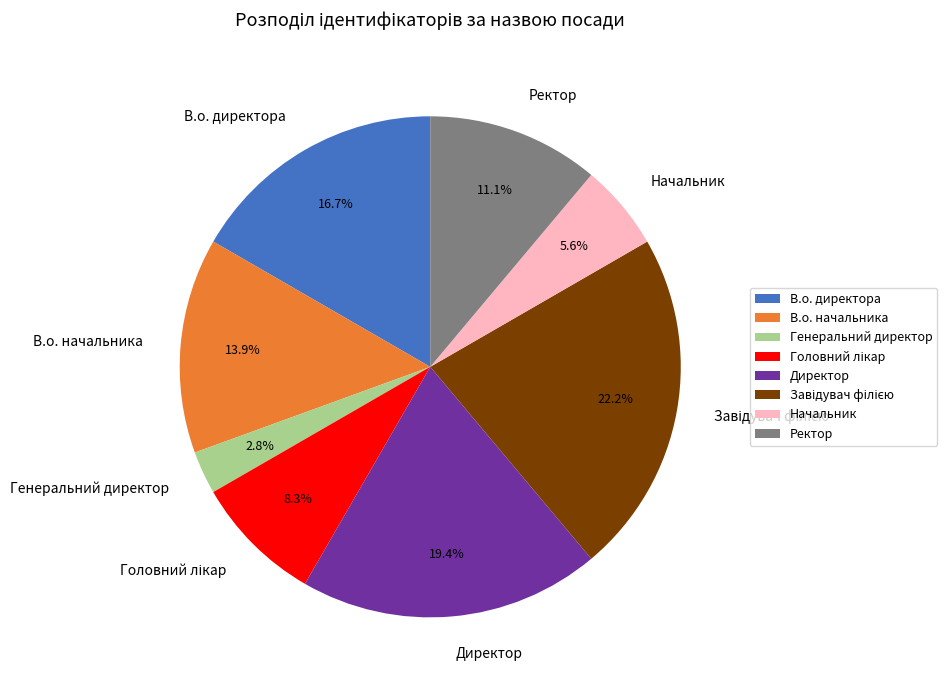

To the nearest percent, what is the difference between the largest and smallest slice percentages?

19%